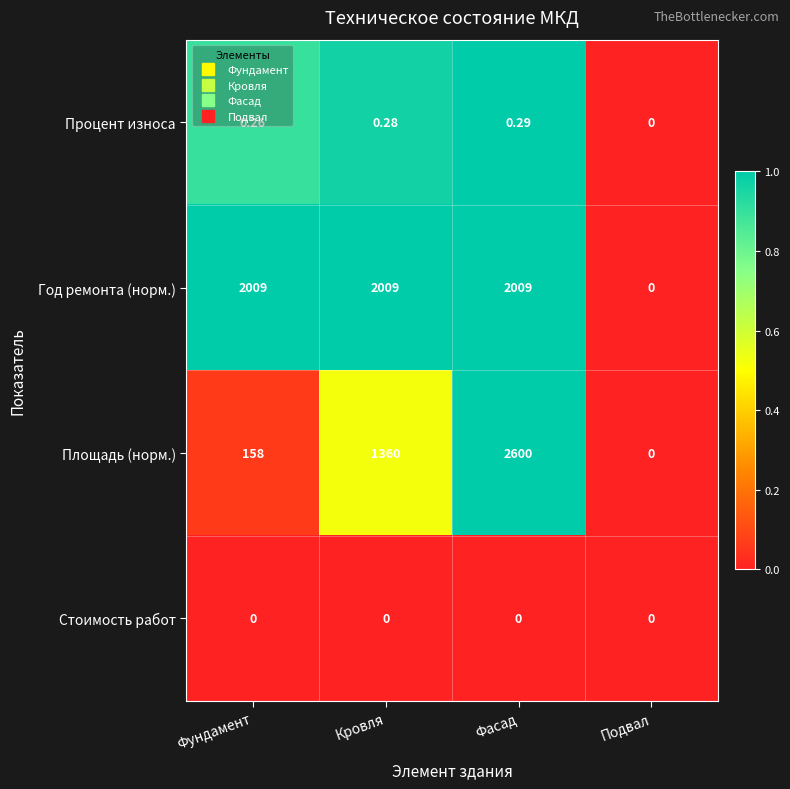

Is the value of Процент износа at Фундамент greater than the value of Стоимость работ at Подвал?

Yes